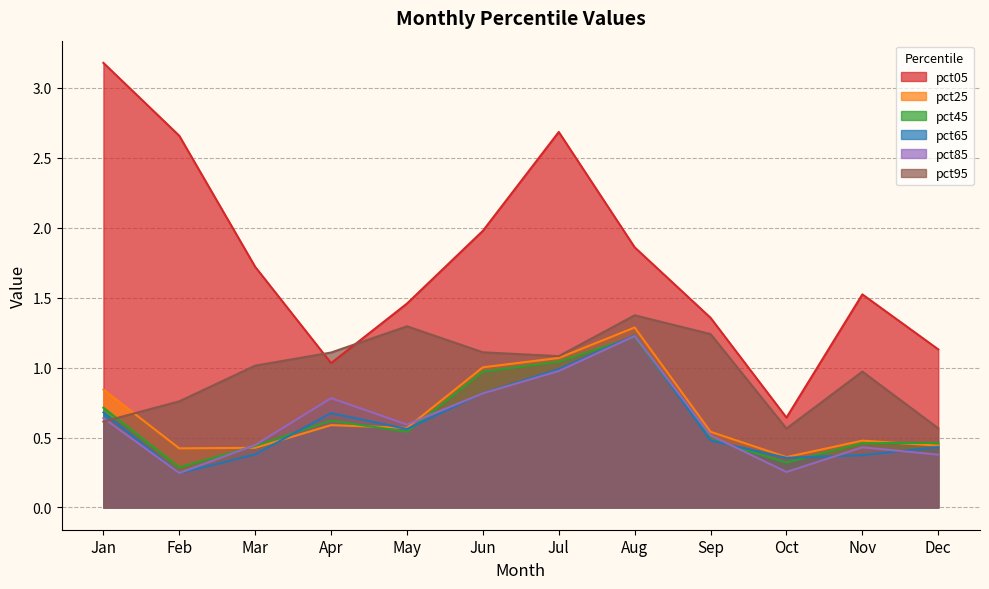

What is the difference between the maximum and minimum values in the pct45 series?

0.9